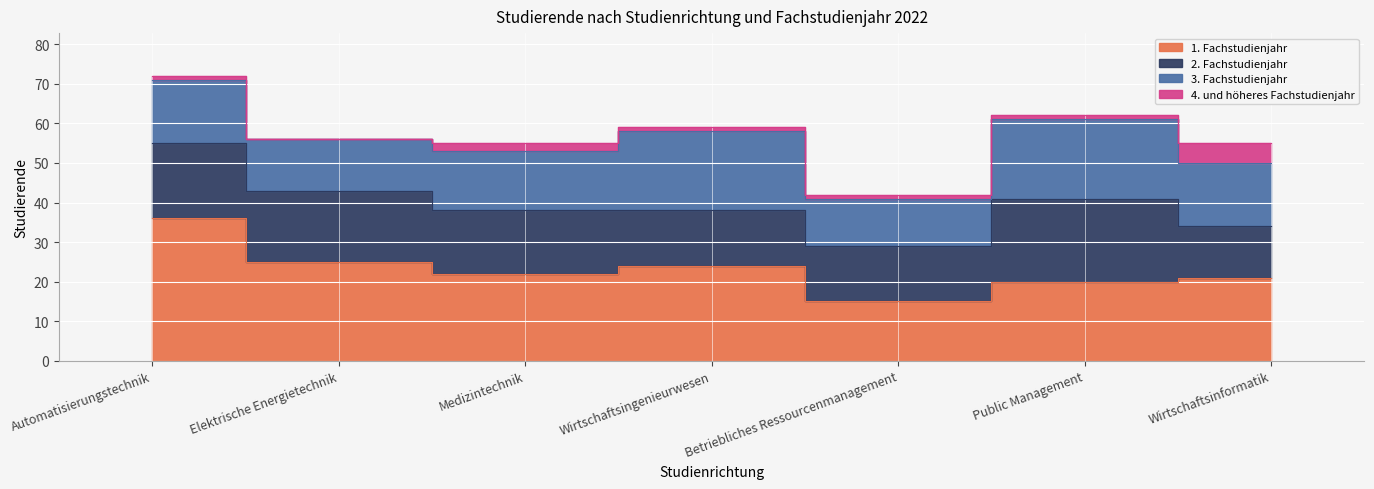

What is the sum of the 4. und höheres Fachstudienjahr values at Wirtschaftsingenieurwesen and Public Management?

2